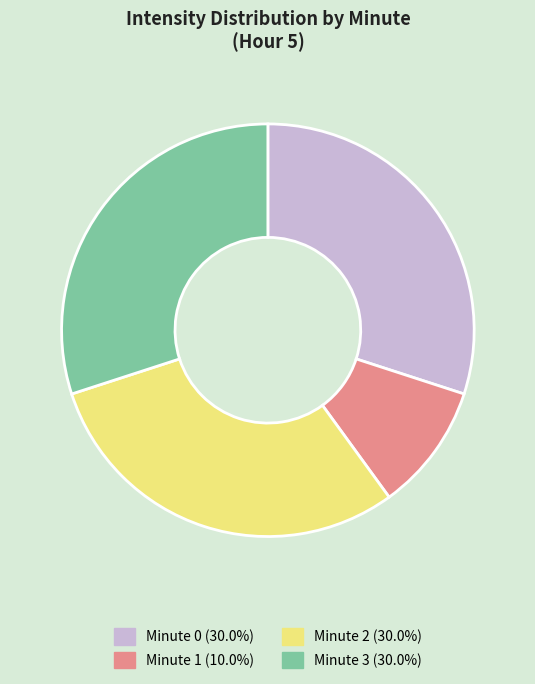

Does Minute 1 (10.0%) account for over 50% of the chart?

No